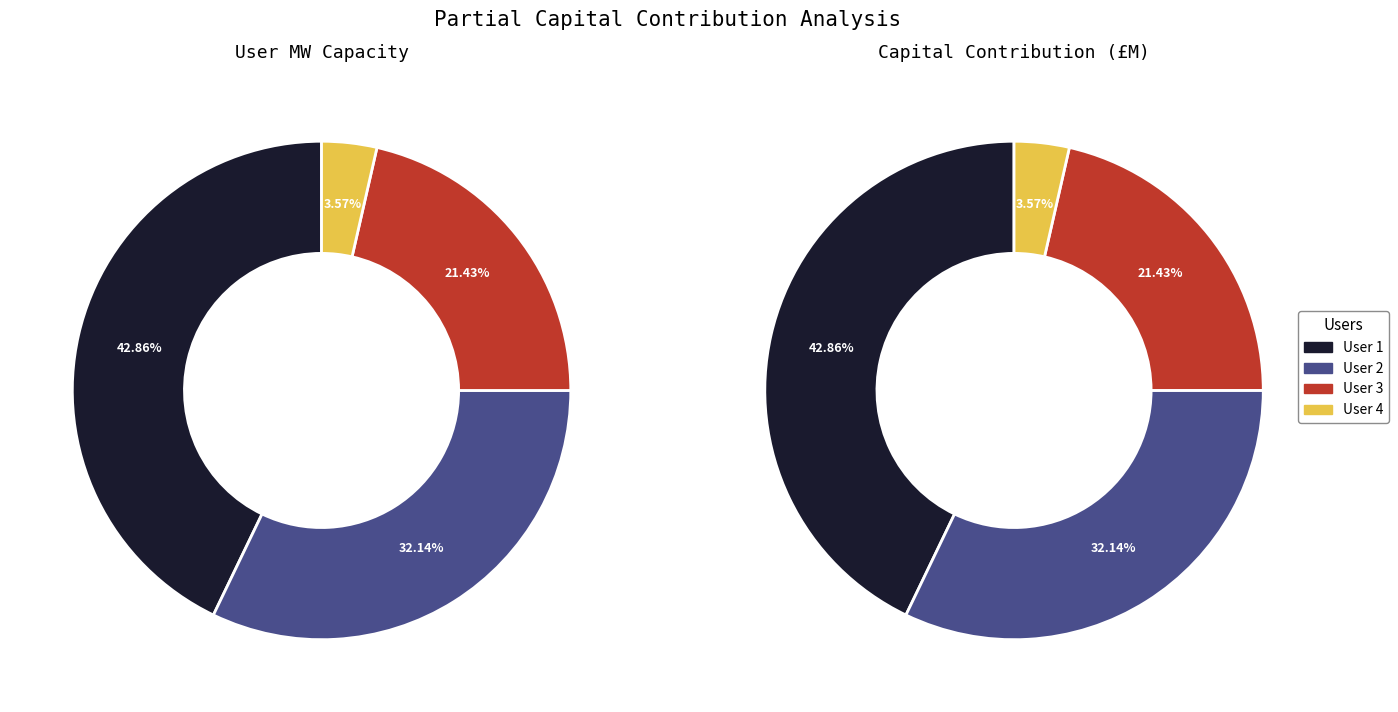

What is the total percentage of User 4 and User 2?

35.7%